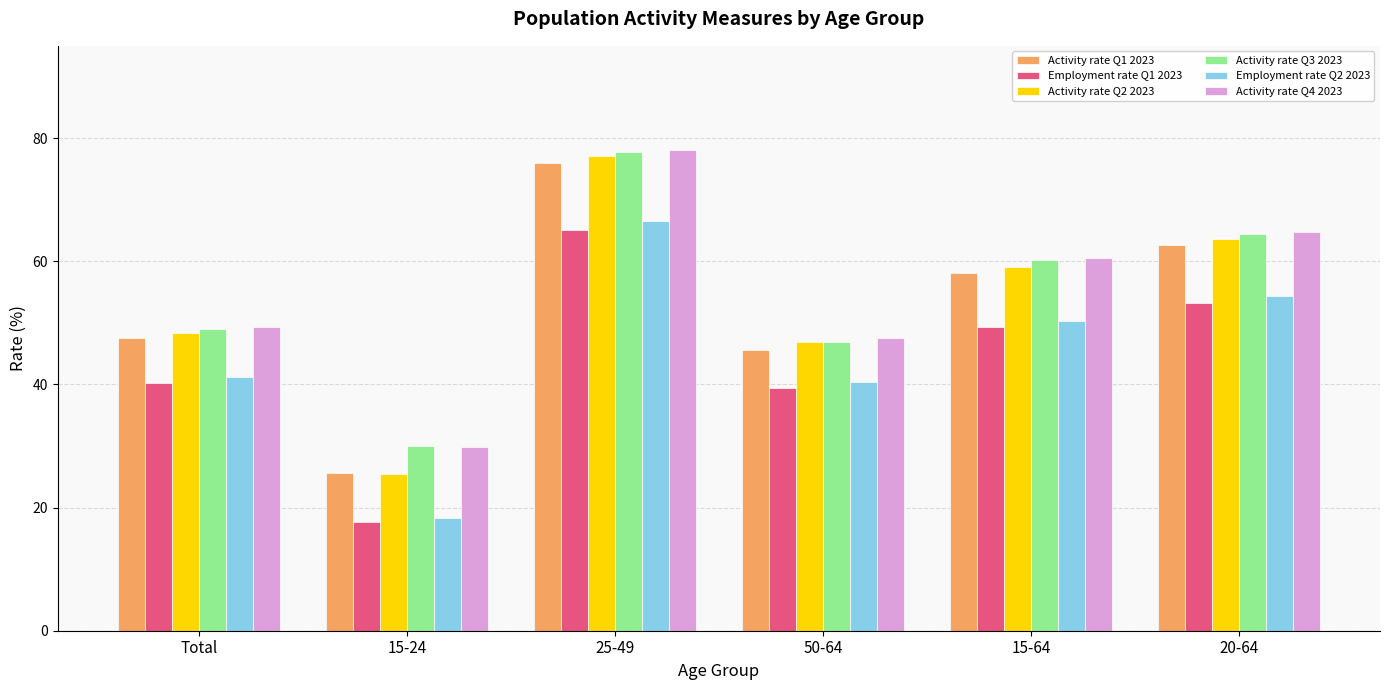

What is the sum of the Employment rate Q1 2023 values at 15-24 and 25-49?

82.8